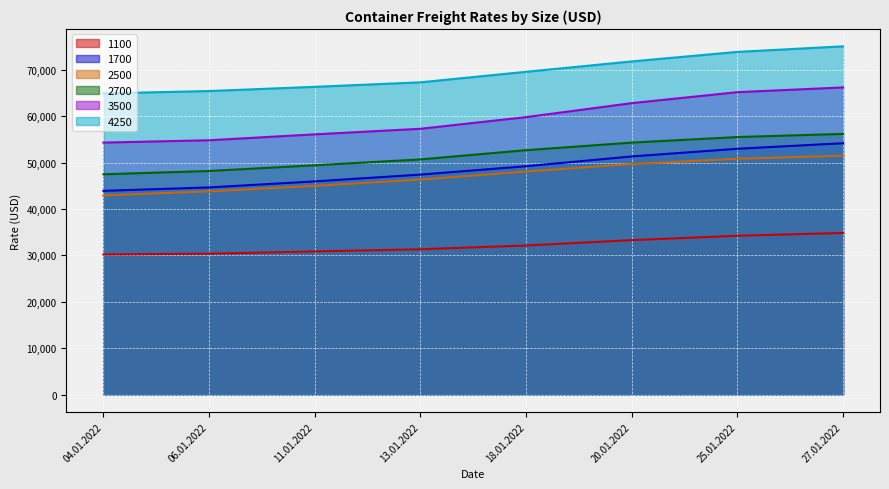

True or false: 4250 and 1700 cross at least once.

False